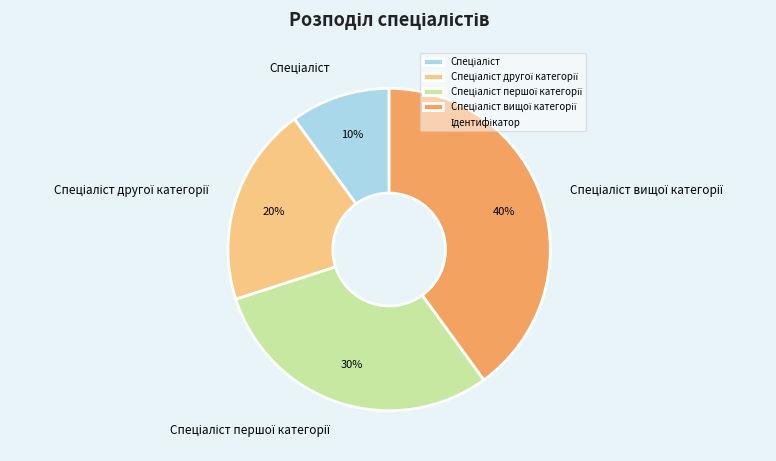

Does any single category account for the majority?

No